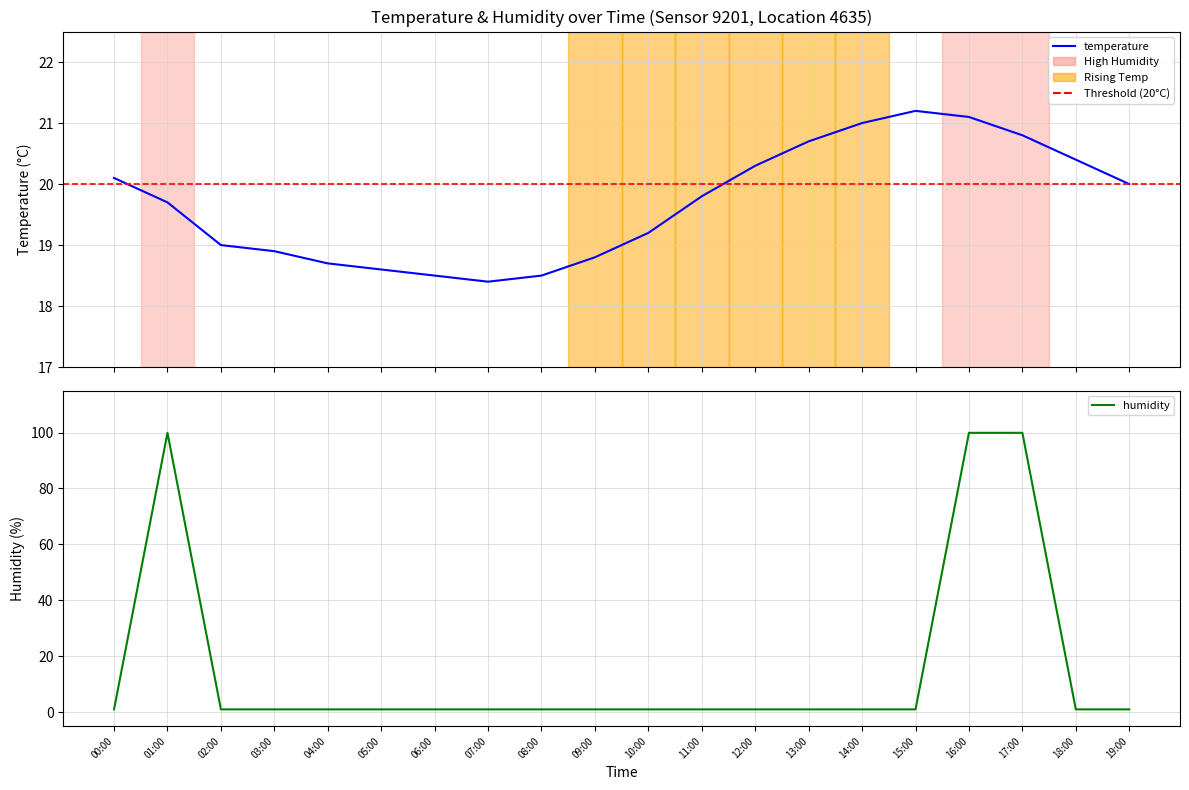

What is the difference between the temperature values at 12:00 and 08:00?

1.8